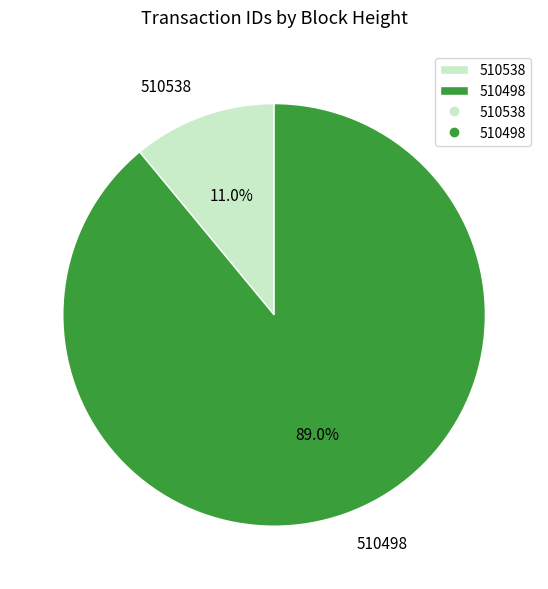

True or false: 510538 accounts for 11% of the total.

True